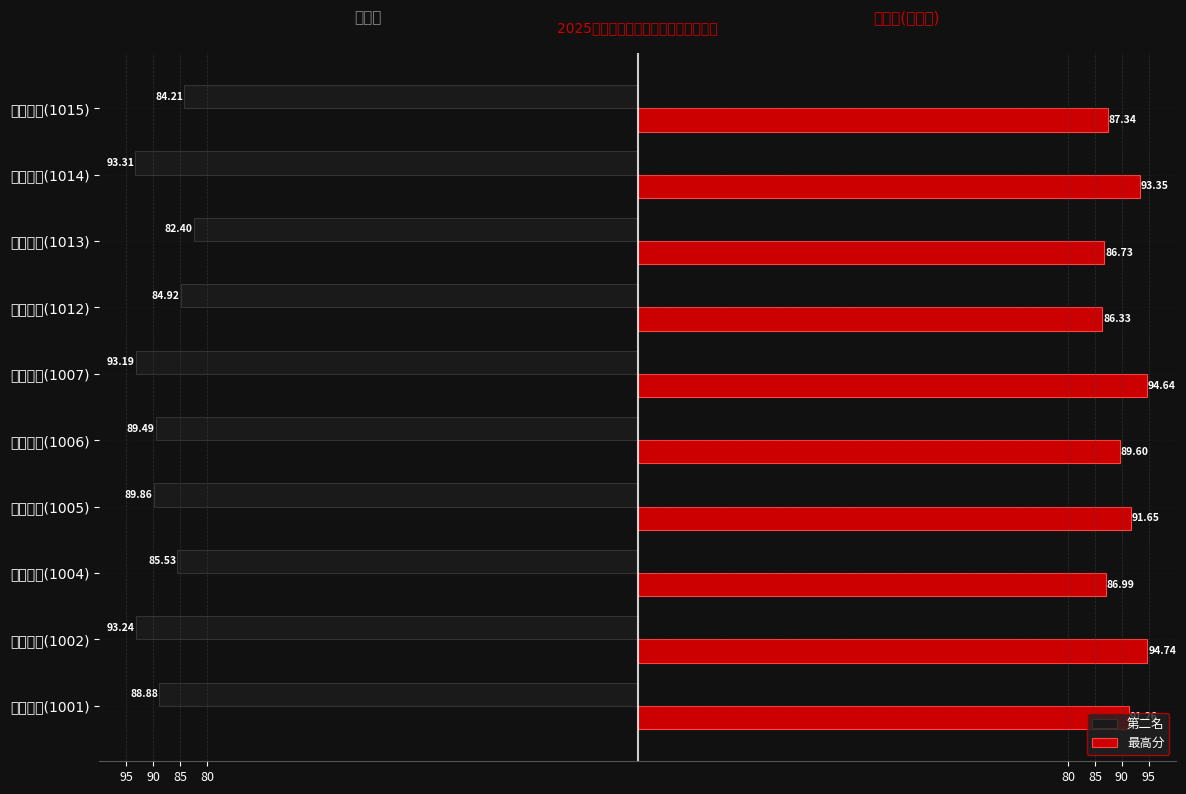

Count the number of categories in the chart.

10